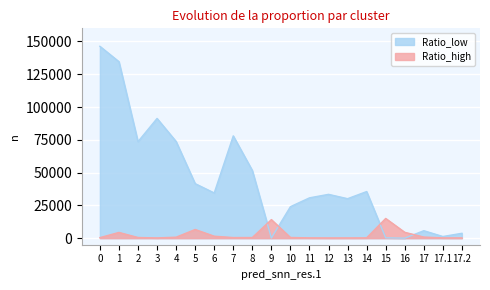

Between which two adjacent categories do Ratio_low and Ratio_high first intersect?

8 and 9